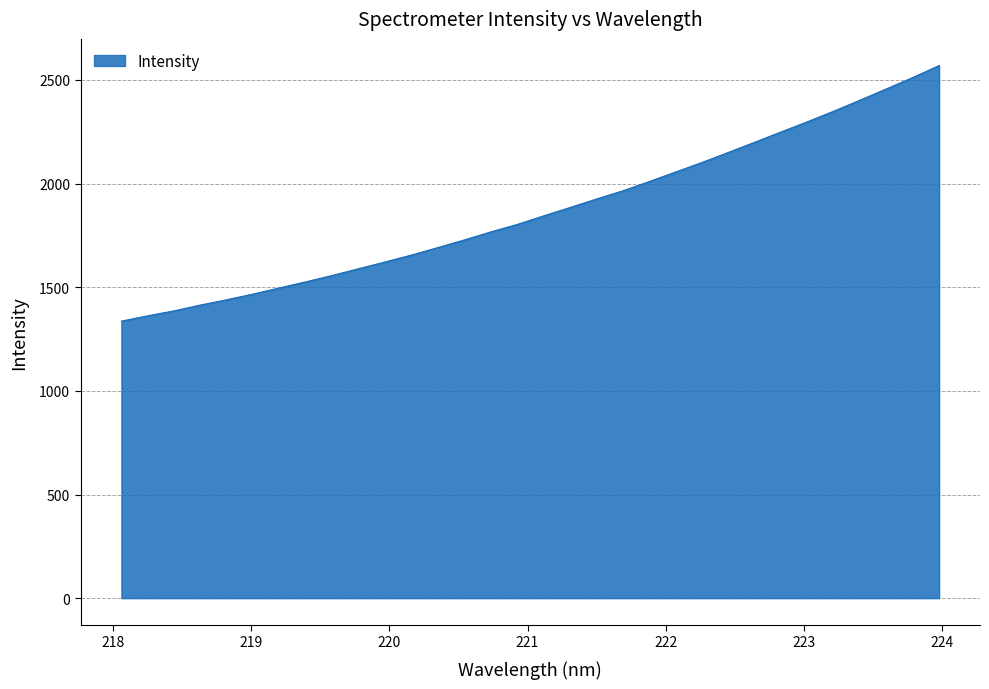

What is the difference between the maximum and minimum values?

1233.1